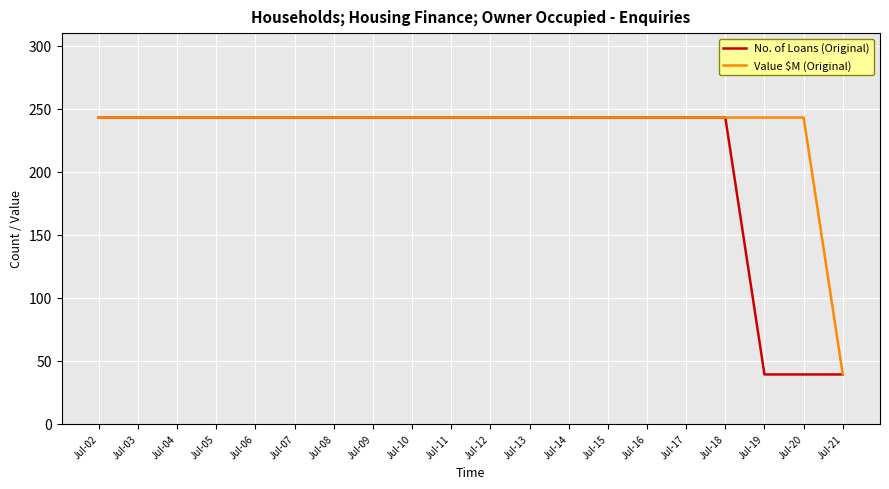

What is the lowest value of the No. of Loans (Original) series?

39